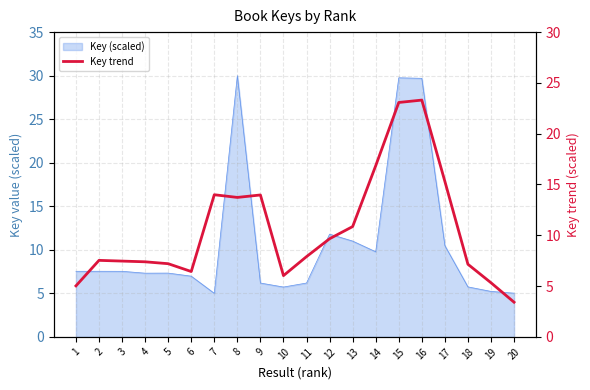

What is the approximate value at 3?

7.5